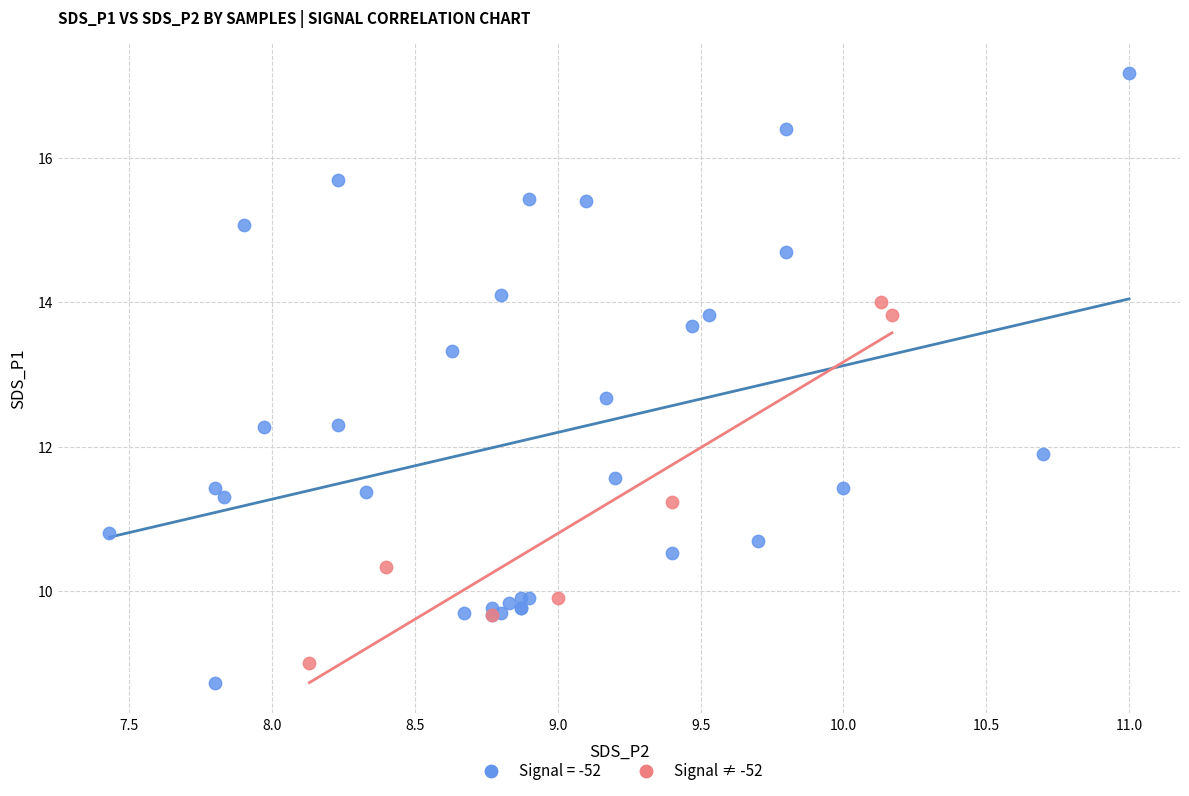

Which series reaches the maximum Y coordinate?

Signal = -52